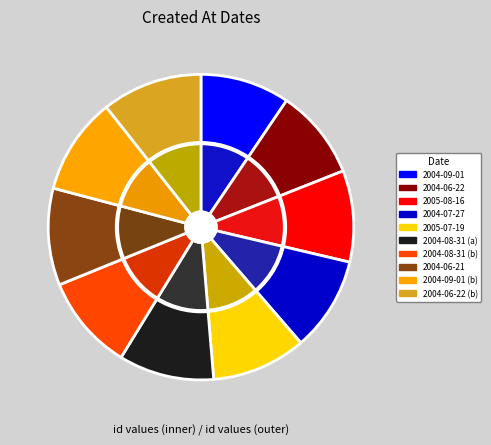

Rank the categories by value from highest to lowest.

2004-06-22 (b), 2004-09-01 (b), 2004-06-21, 2004-08-31 (b), 2004-08-31 (a), 2005-07-19, 2004-07-27, 2005-08-16, 2004-06-22, 2004-09-01